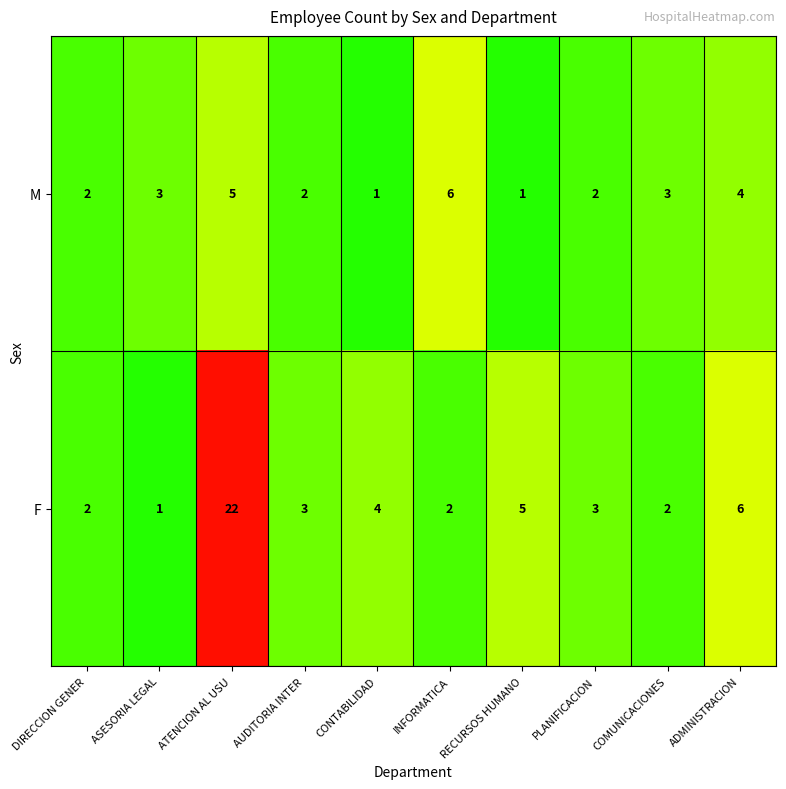

What is the maximum value shown in the chart?

22